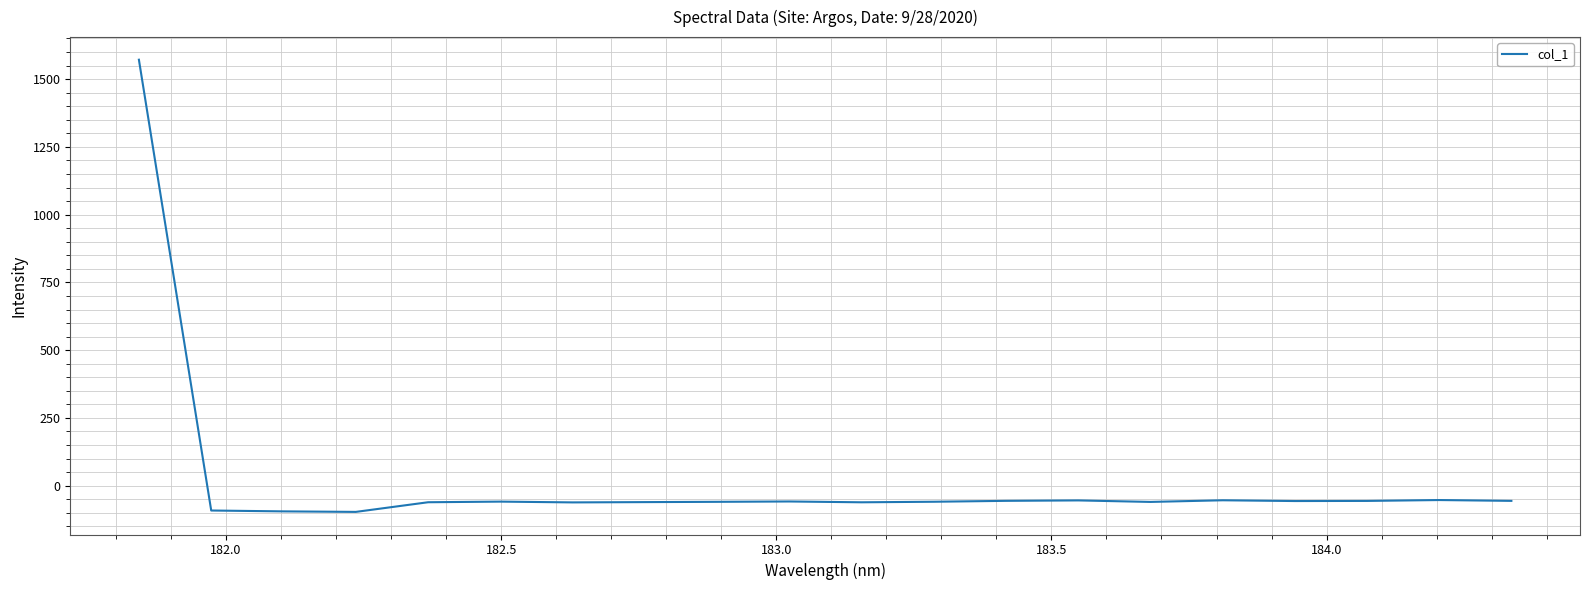

What is the maximum value shown in the chart?

1571.5